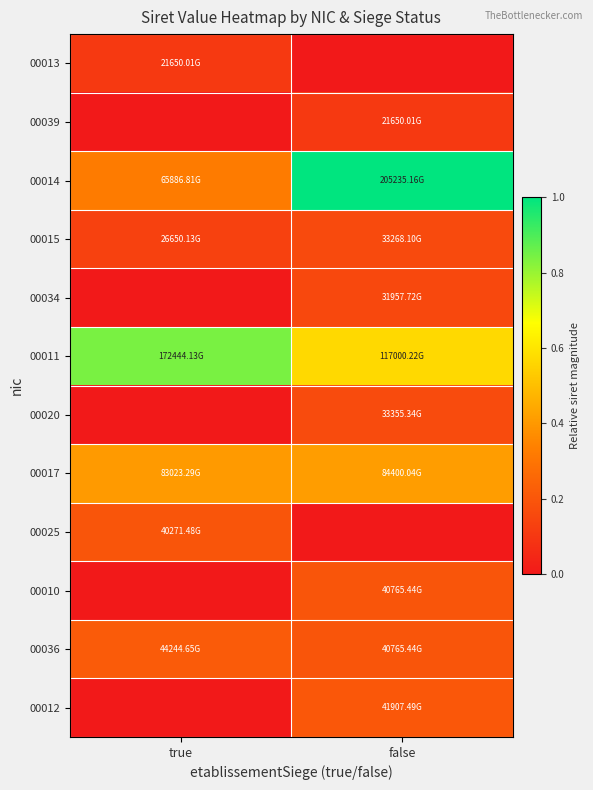

Which series has the largest range (max minus min)?

00014